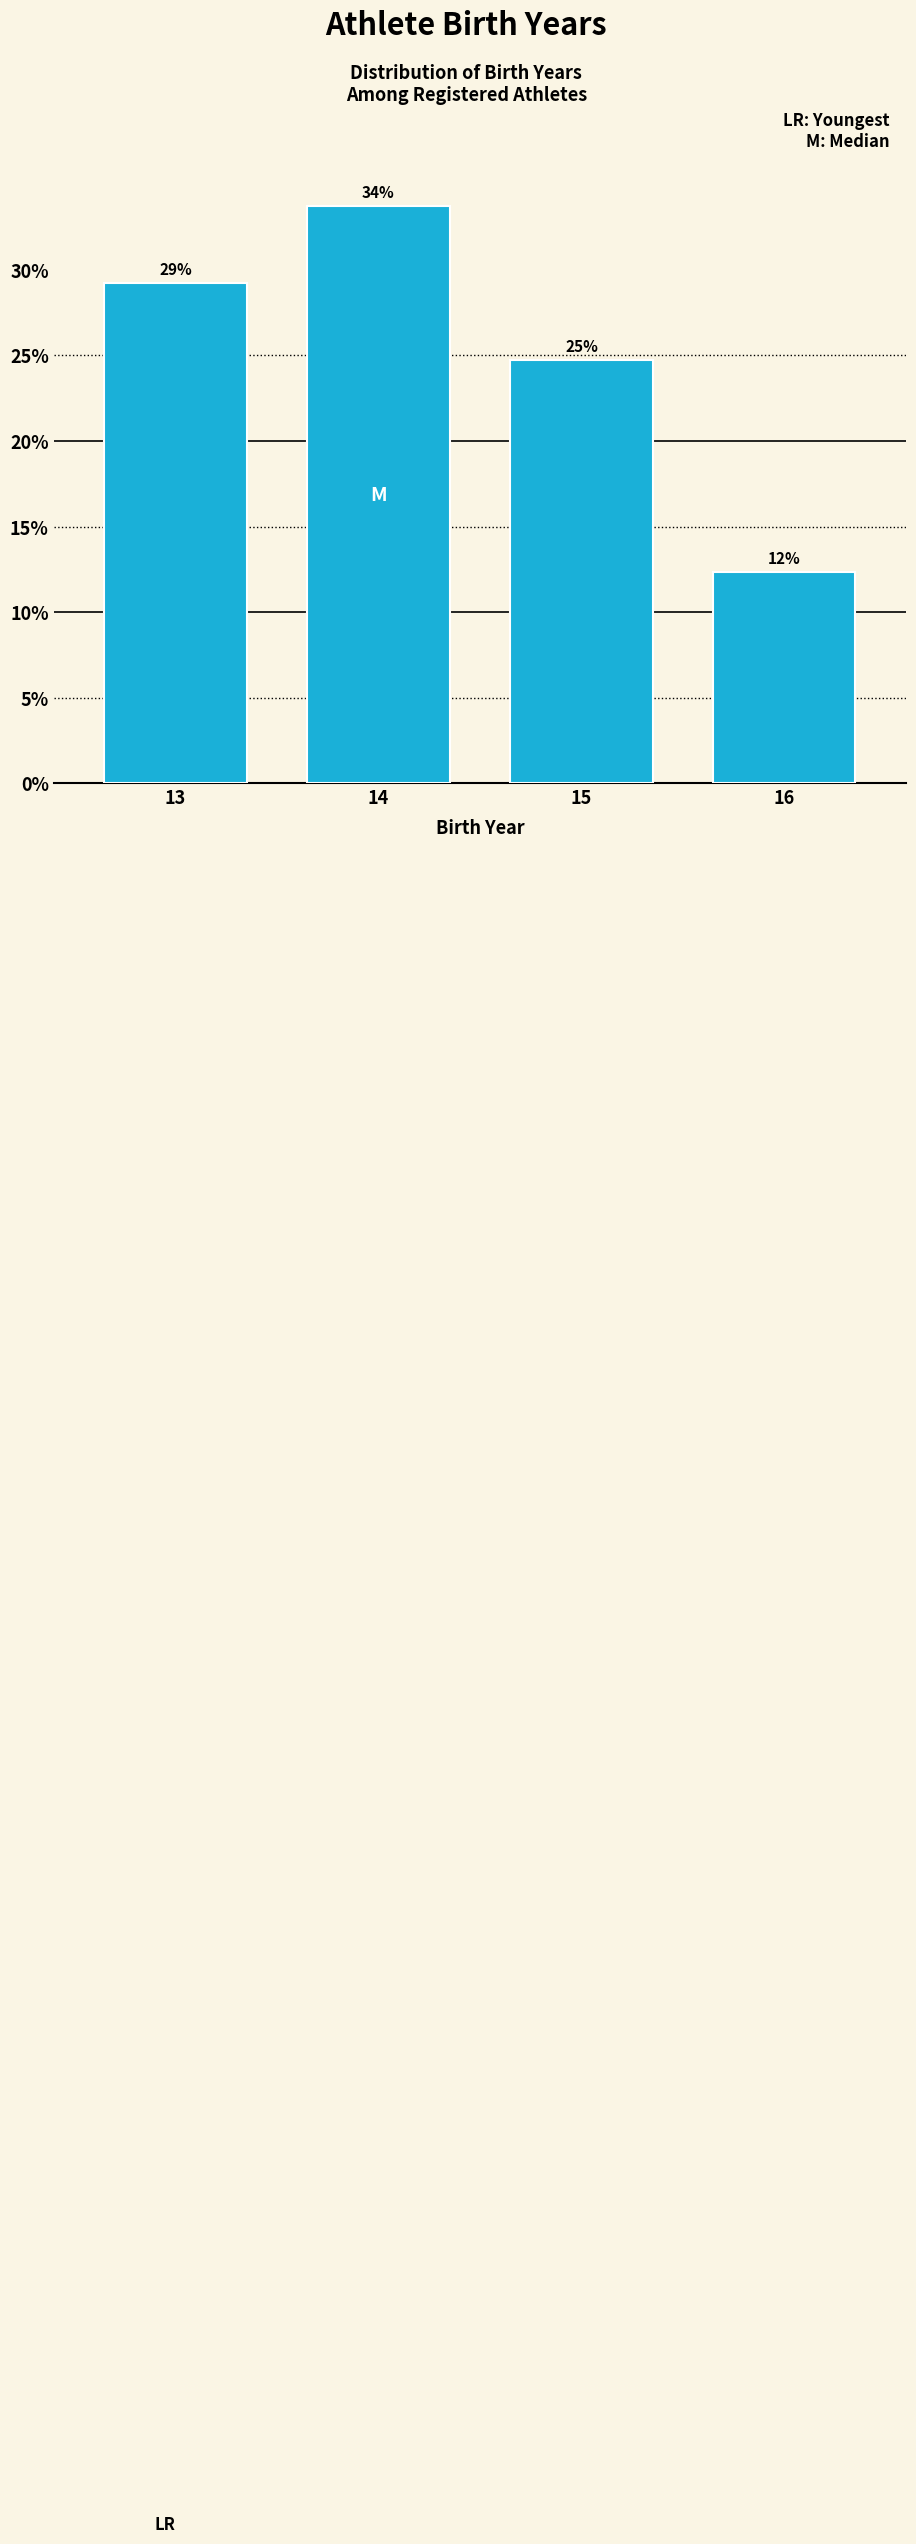

How many bars are there in total?

4